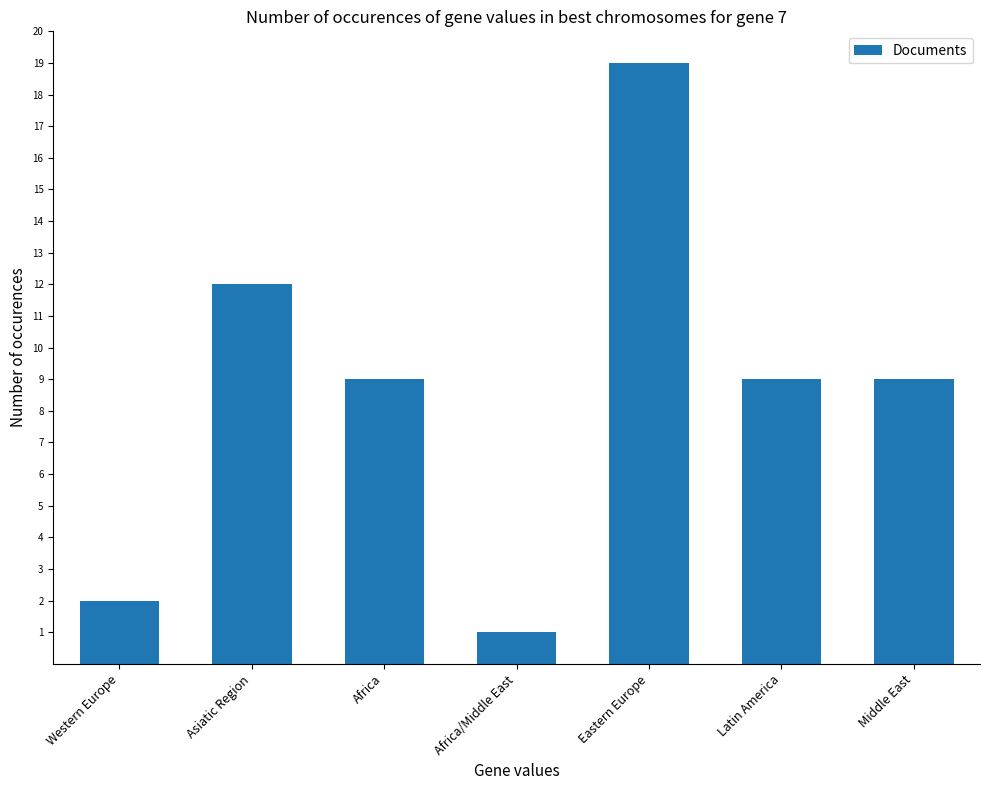

Reading left to right, transcribe all the data shown in this chart.

2	12	9	1	19	9	9